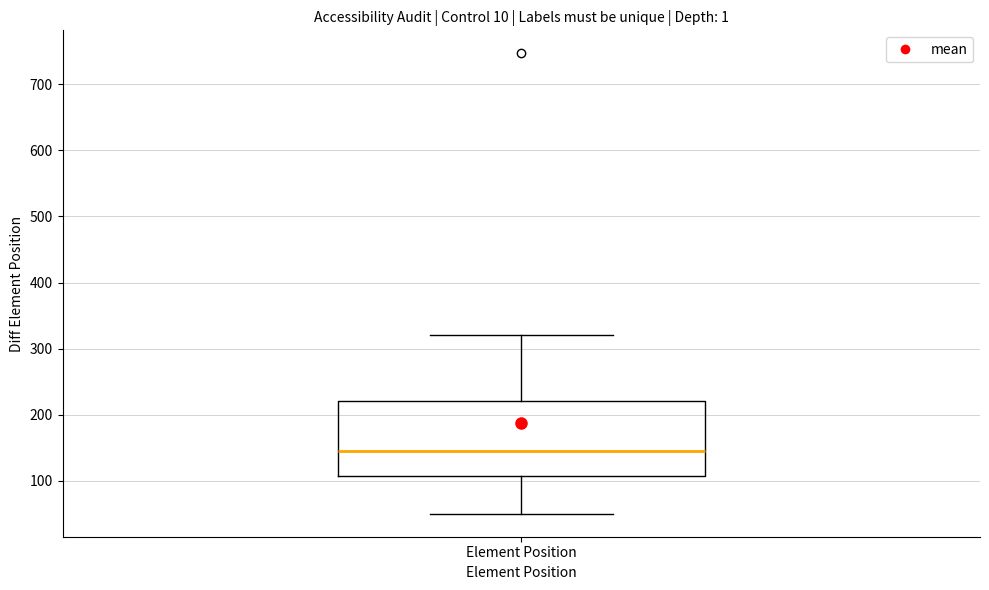

Transcribe this box plot: give where the median line is, the range the box spans, and where the two whiskers end, as read against the y-axis. The values are not printed on the chart, so give them approximately, as read against the axis.

median 150, box 110 to 220, whiskers 50 to 320